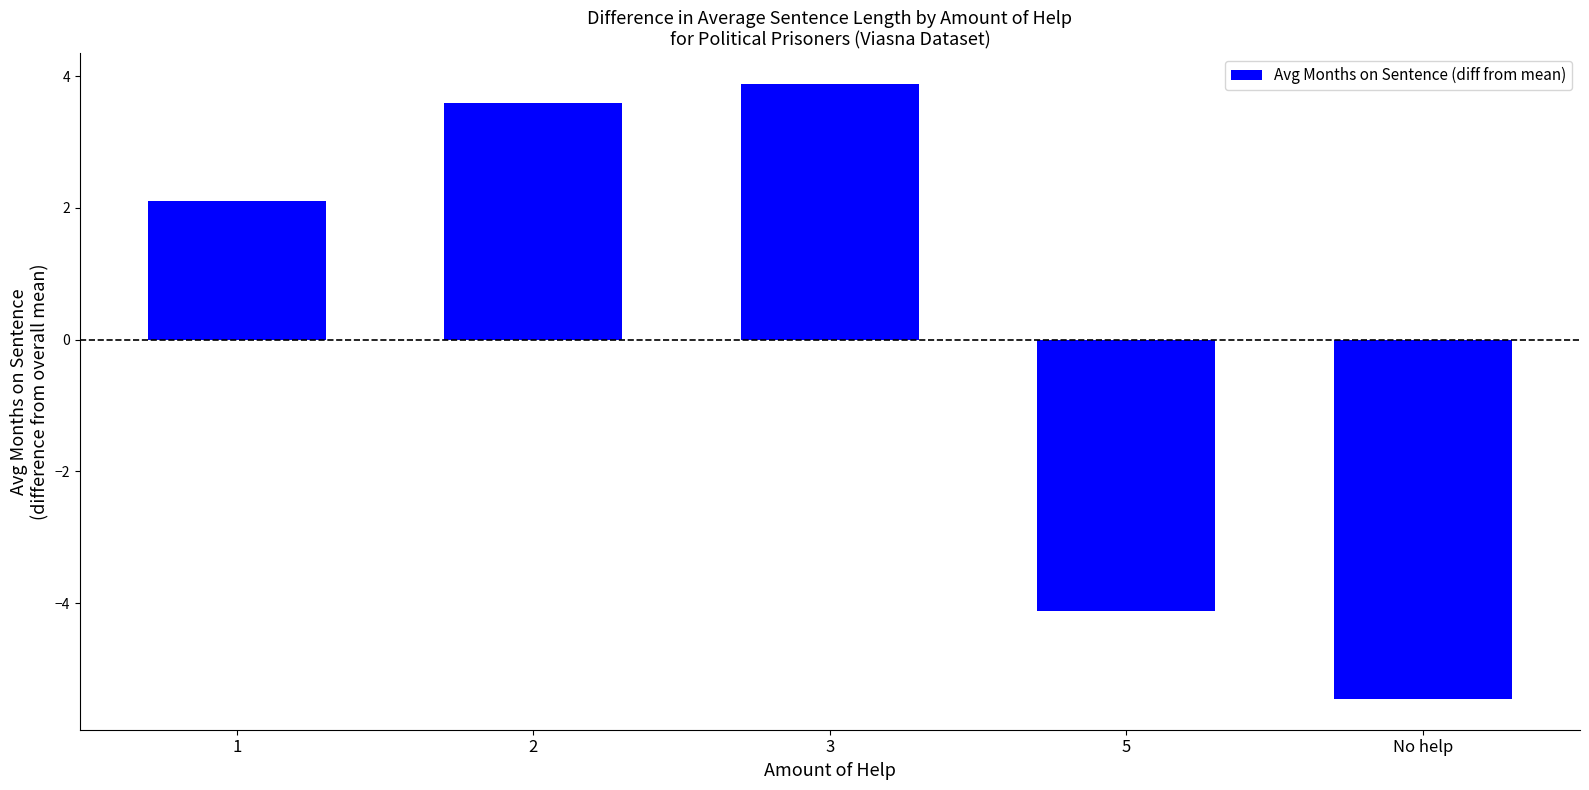

The value at 3 is 2.3. True or false?

False